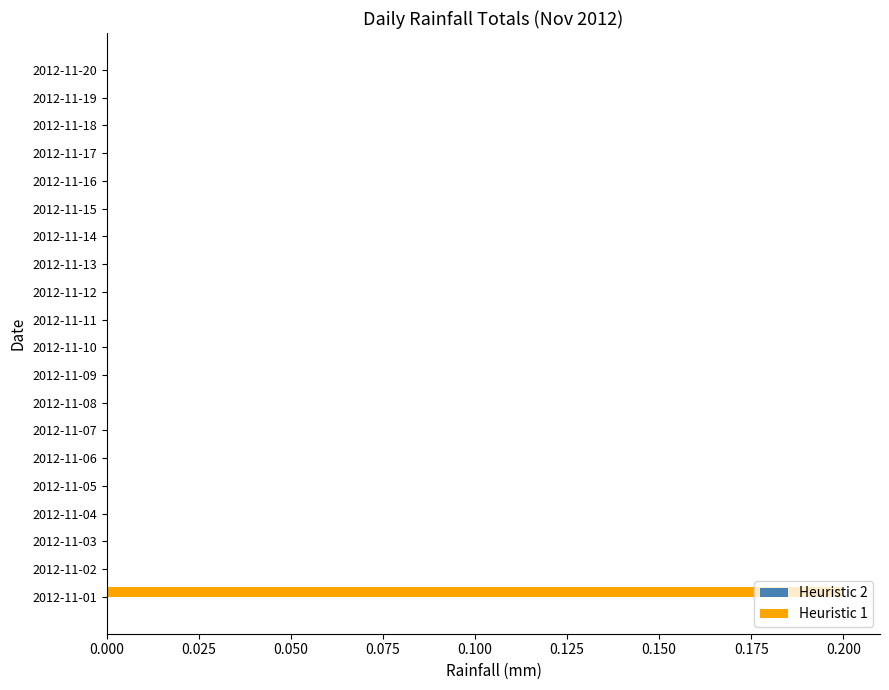

Which category has the highest value across all series?

2012-11-01